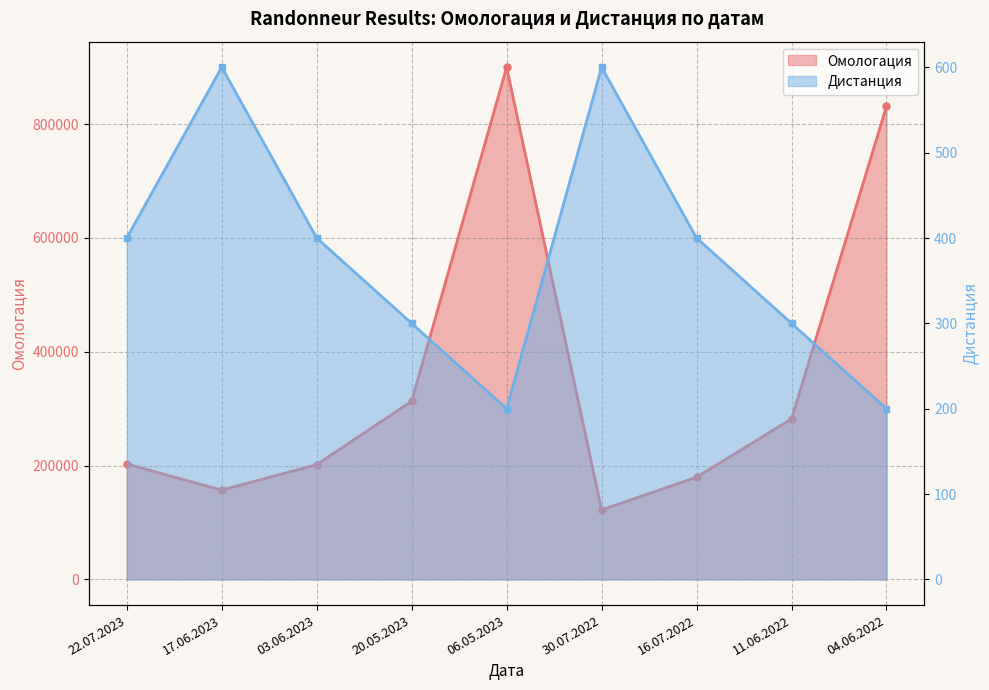

List the labels in order of Омологация value, smallest first.

30.07.2022, 17.06.2023, 16.07.2022, 03.06.2023, 22.07.2023, 11.06.2022, 20.05.2023, 04.06.2022, 06.05.2023